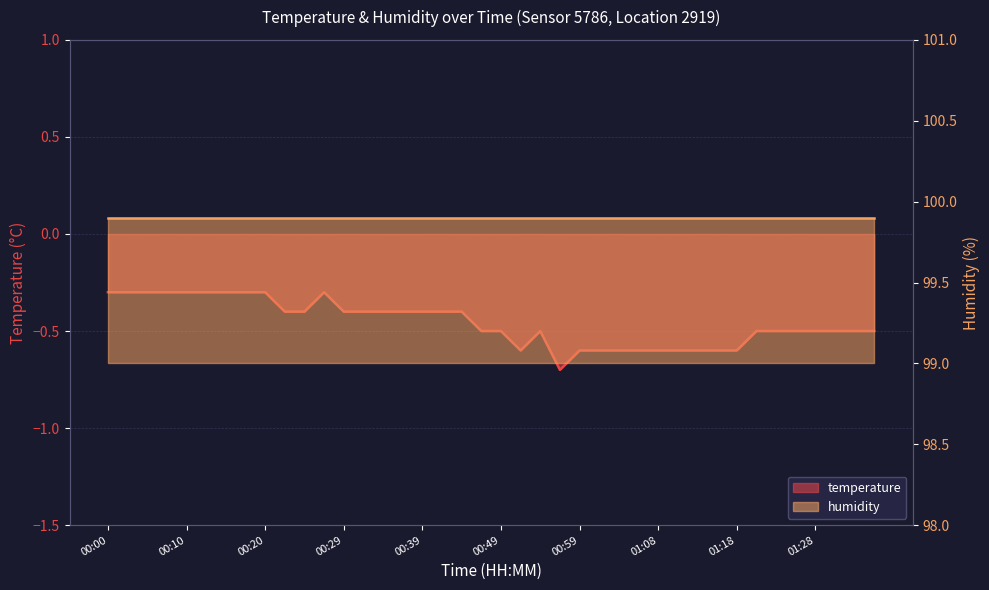

At which label is the value closest to 0?

00:00